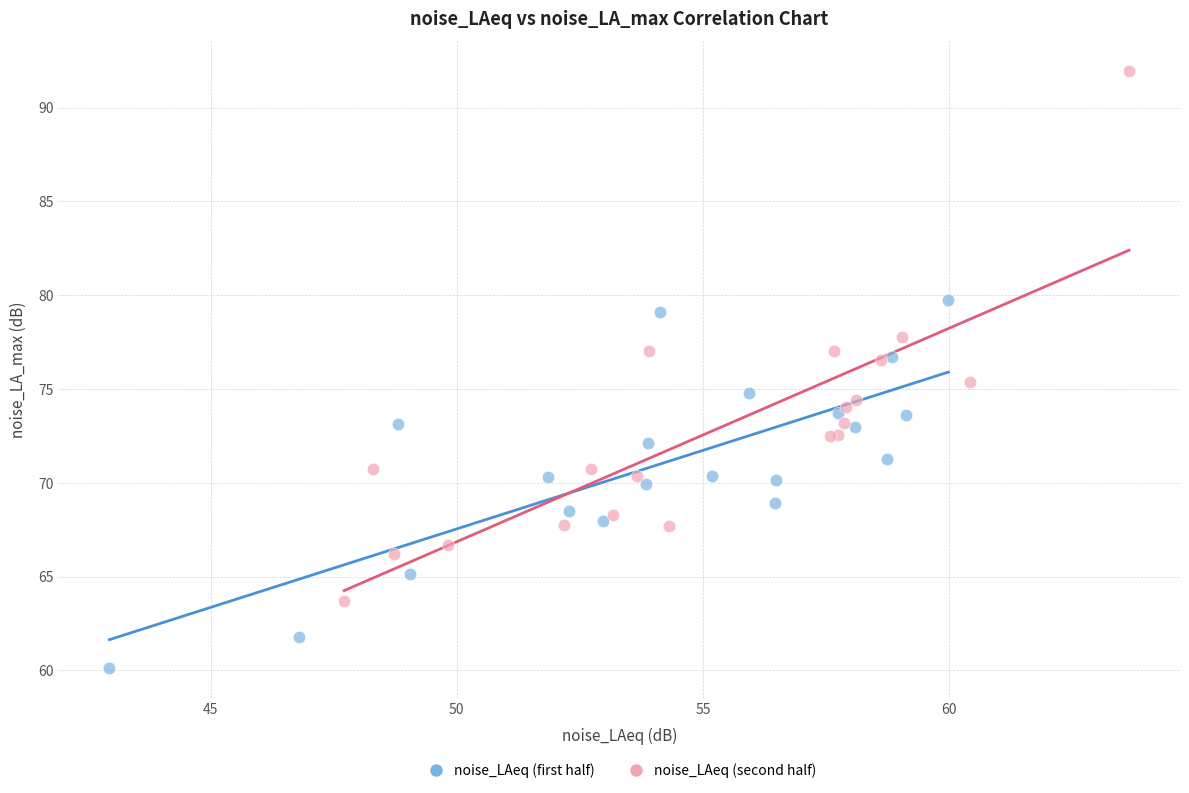

Which series contains the lowest Y value?

noise_LAeq (first half)